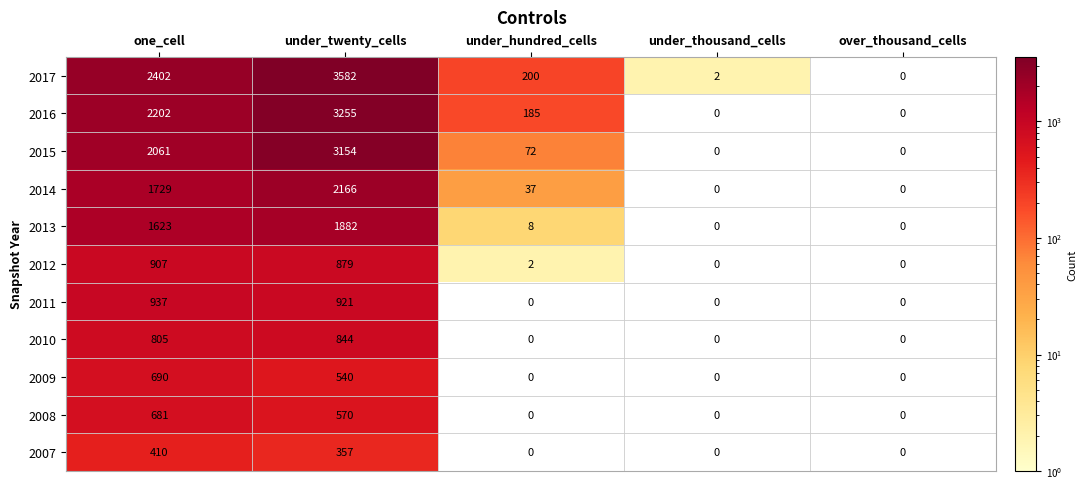

Is the value of 2013 at under_hundred_cells greater than the value of 2014 at one_cell?

No